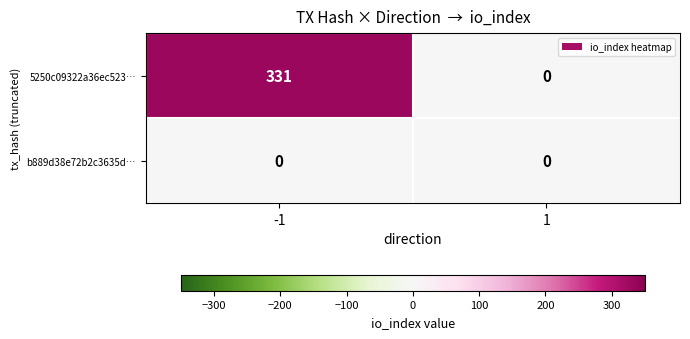

Reading right to left, list all the values displayed in this chart.

5250c09322a36ec523…: 0	331
b889d38e72b2c3635d…: 0	0